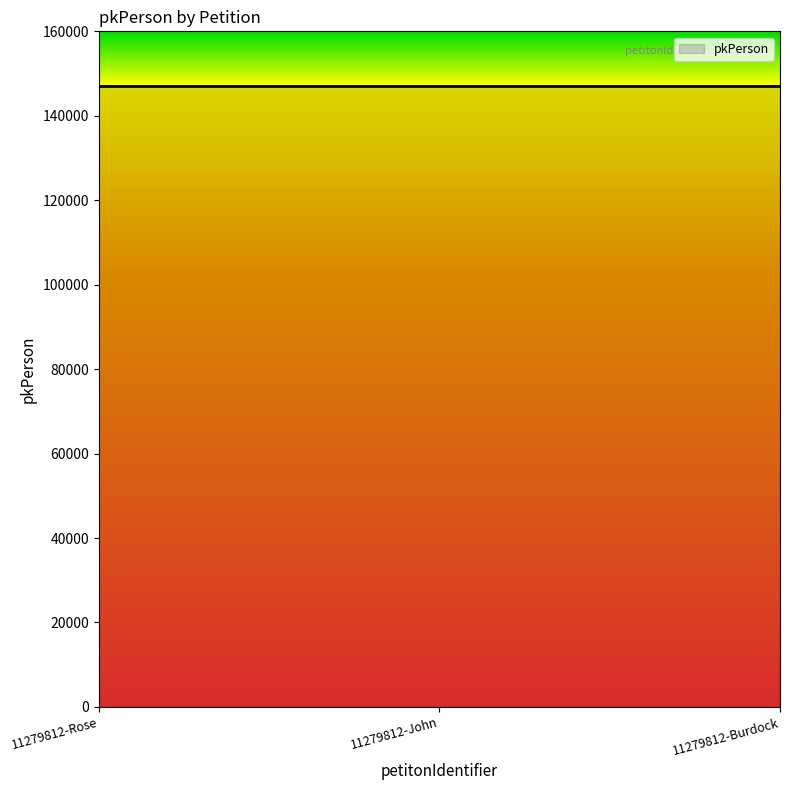

How many distinct data groups are displayed?

1